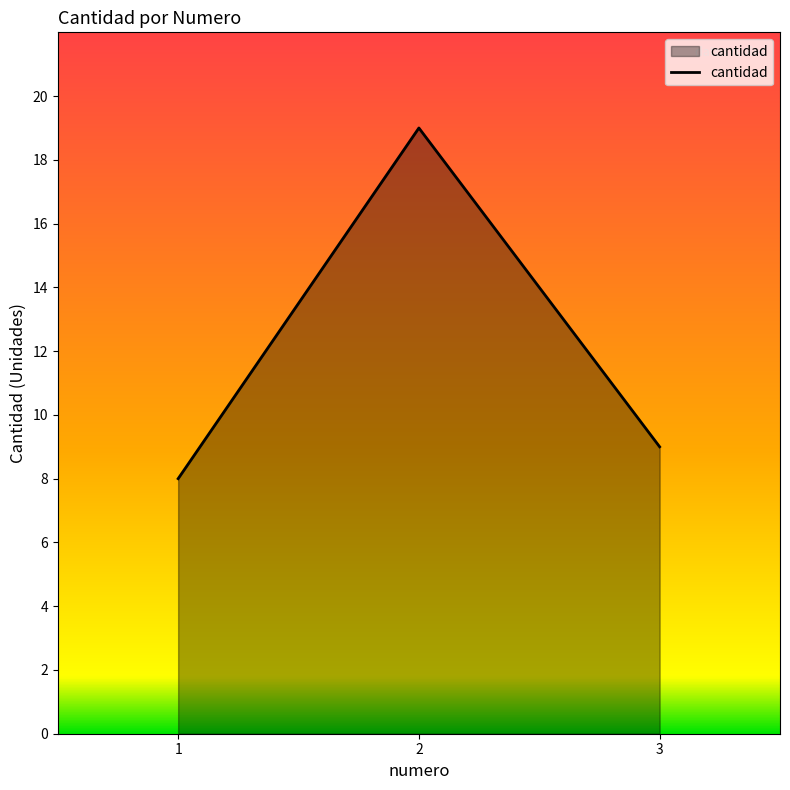

At which label is the value closest to 13?

3